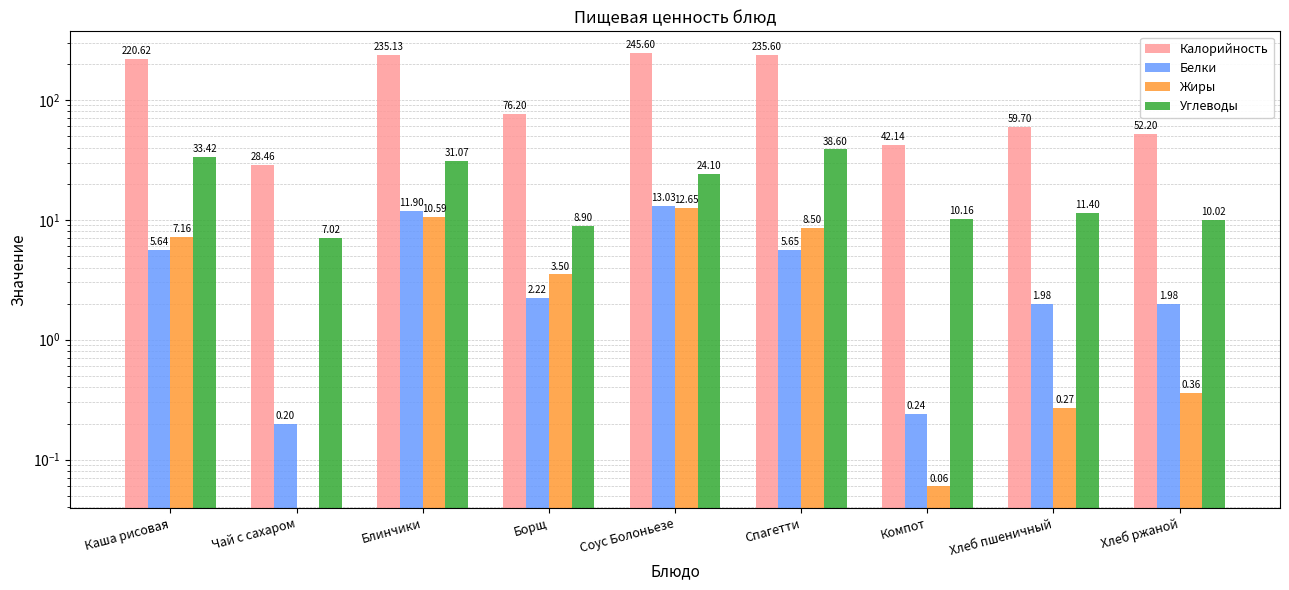

At how many categories does at least one series exceed 7?

9